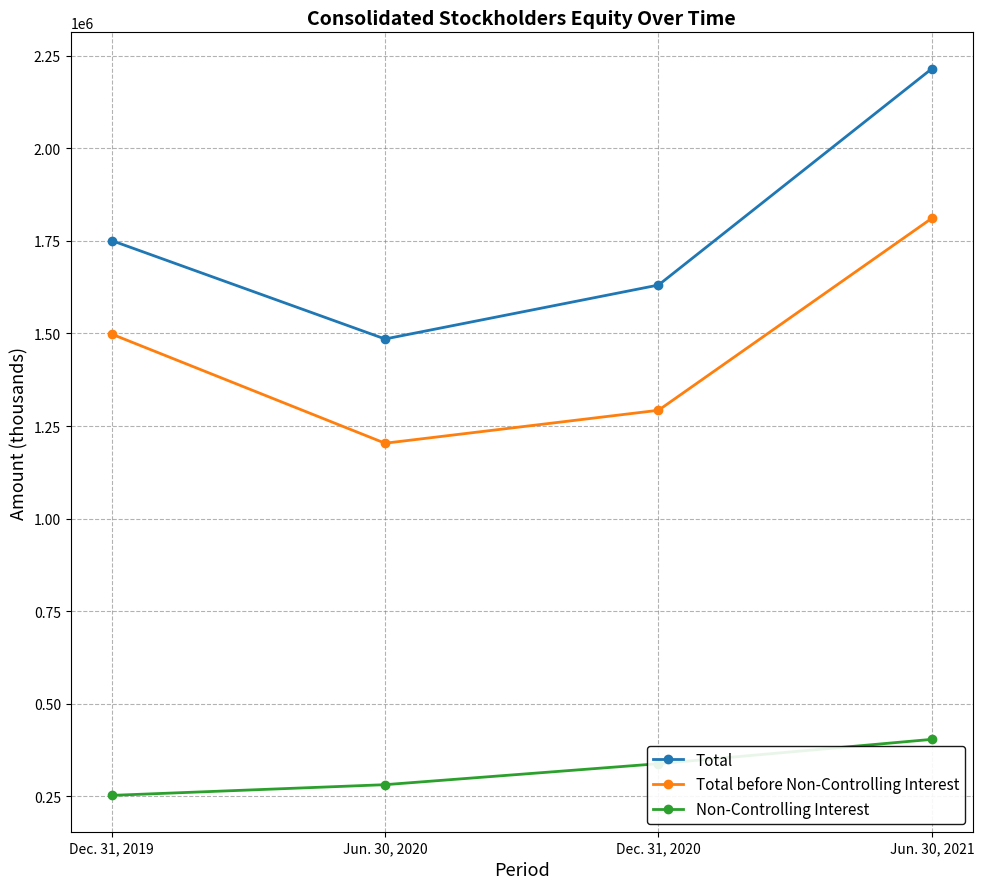

What is the difference between the highest and lowest values at Dec. 31, 2020?

1292523